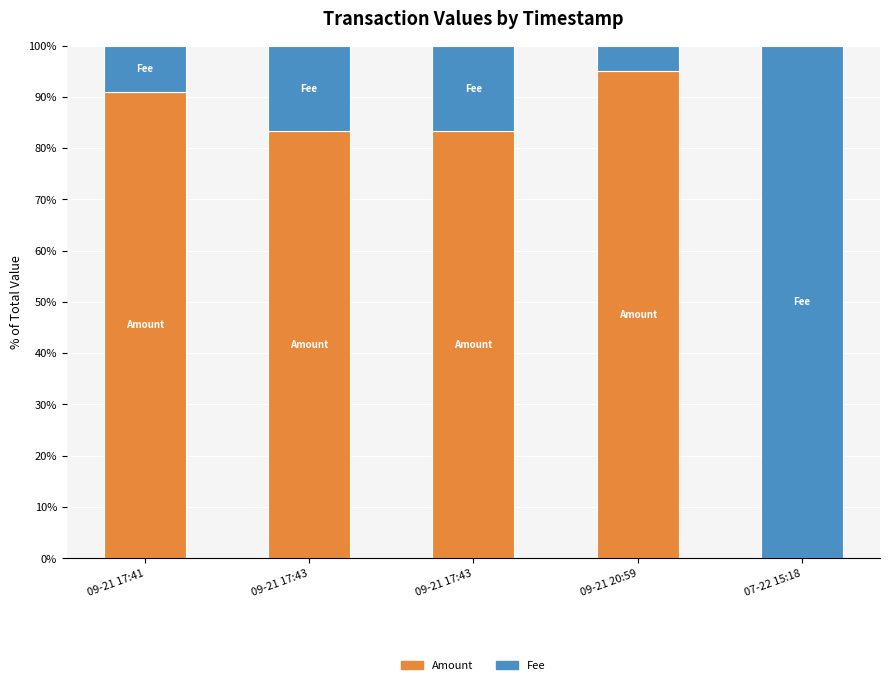

How many distinct data groups are displayed?

2